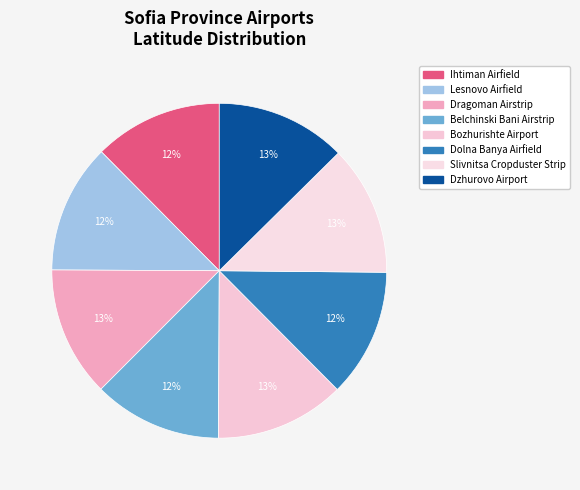

Rank the categories by value from lowest to highest.

Dolna Banya Airfield, Belchinski Bani Airstrip, Ihtiman Airfield, Lesnovo Airfield, Bozhurishte Airport, Slivnitsa Cropduster Strip, Dragoman Airstrip, Dzhurovo Airport